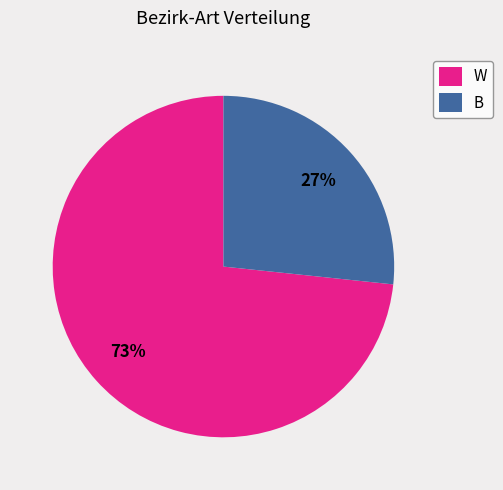

Which slice is the smallest?

B